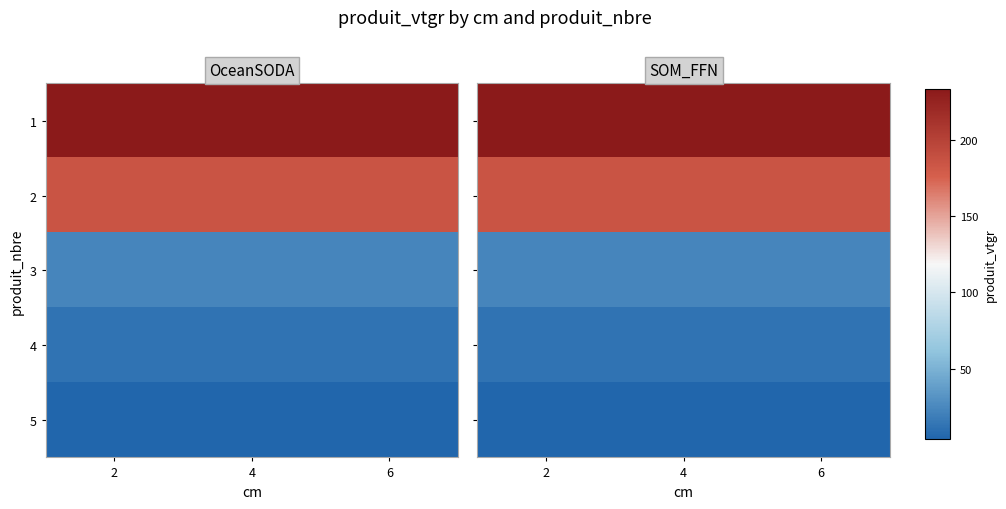

Read the 1 value at 2.

233.6